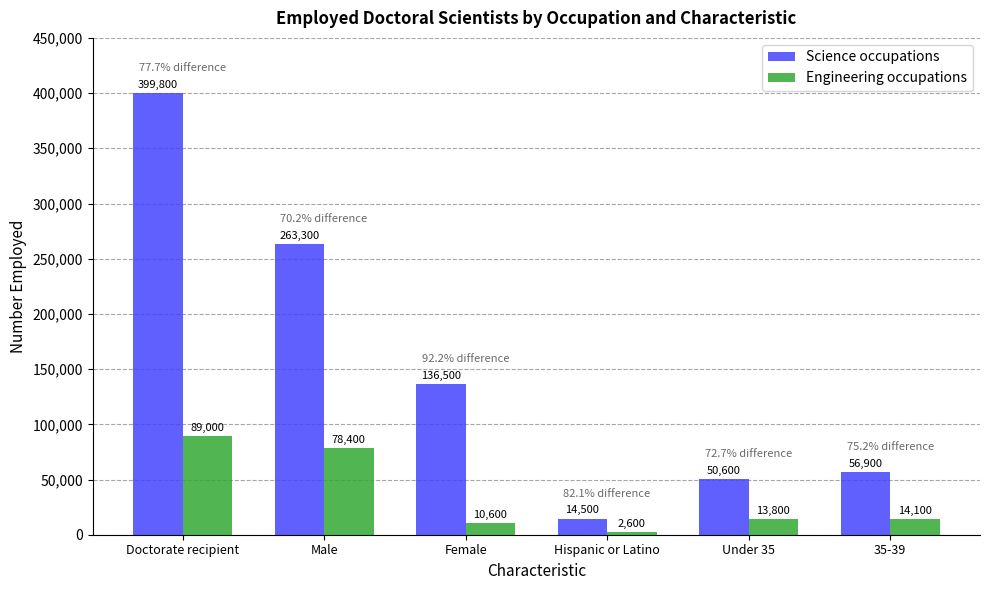

How many data points in Engineering occupations are less than 14100?

3